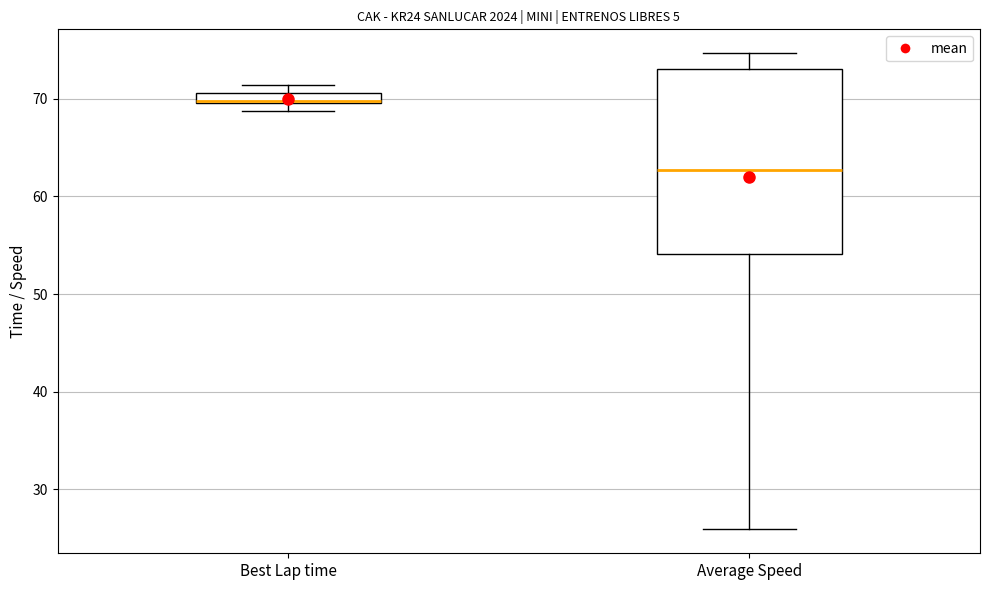

Which box is the tallest, from its lower edge to its upper edge?

Average Speed